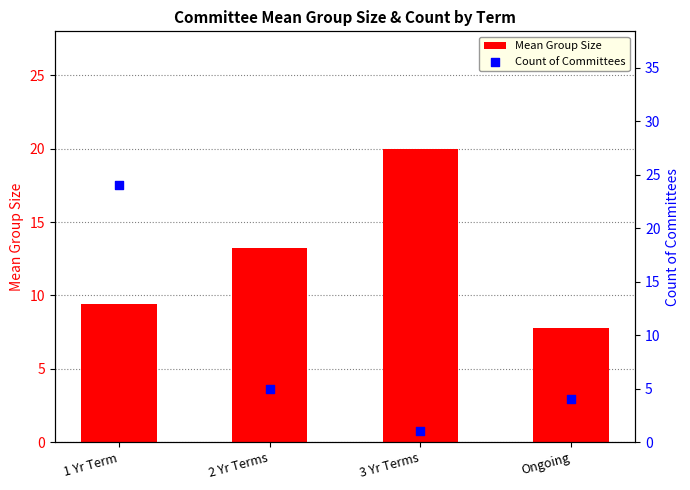

Is the value of Mean Group Size at 3 Yr Terms greater than the value of Count of Committees at Ongoing?

Yes